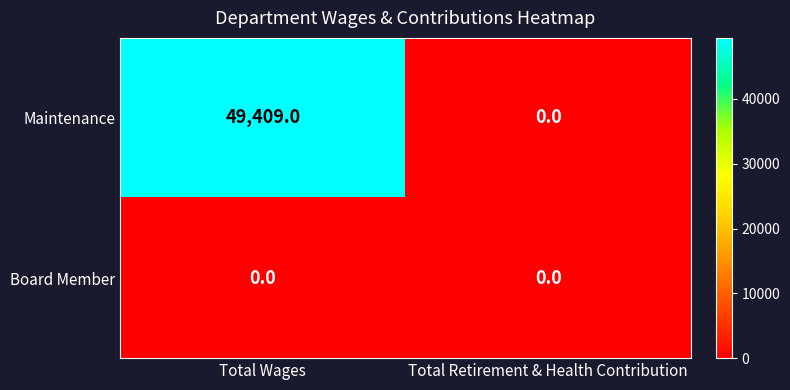

Which series changed the most between Total Wages and Total Retirement & Health Contribution?

Maintenance